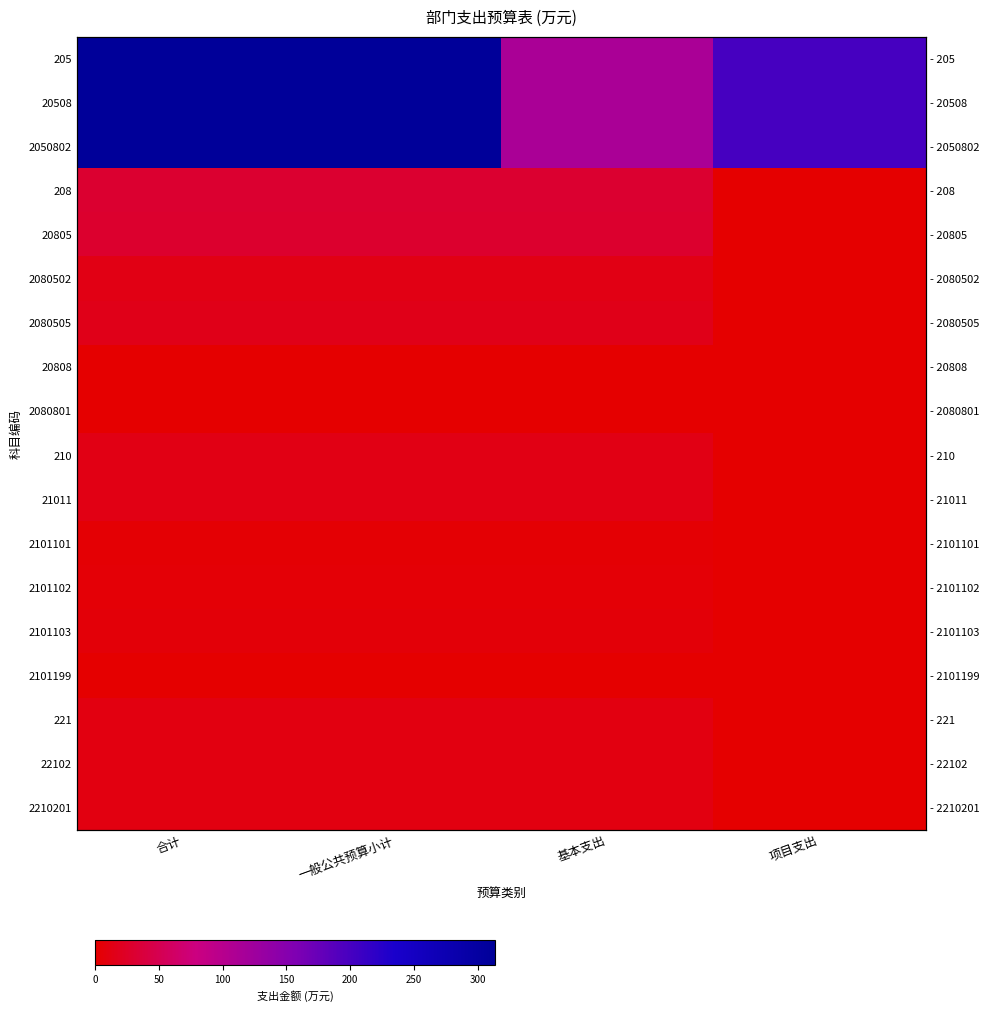

At which label does 21011 first exceed 13?

合计